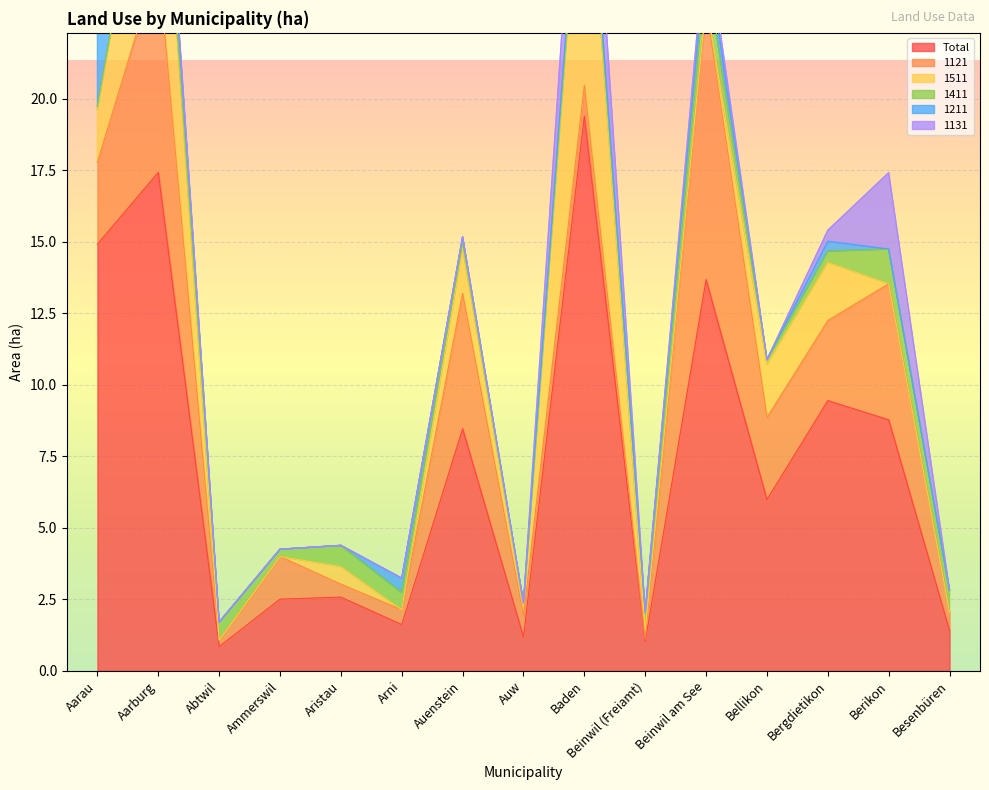

Which series has the largest total across all categories?

Total